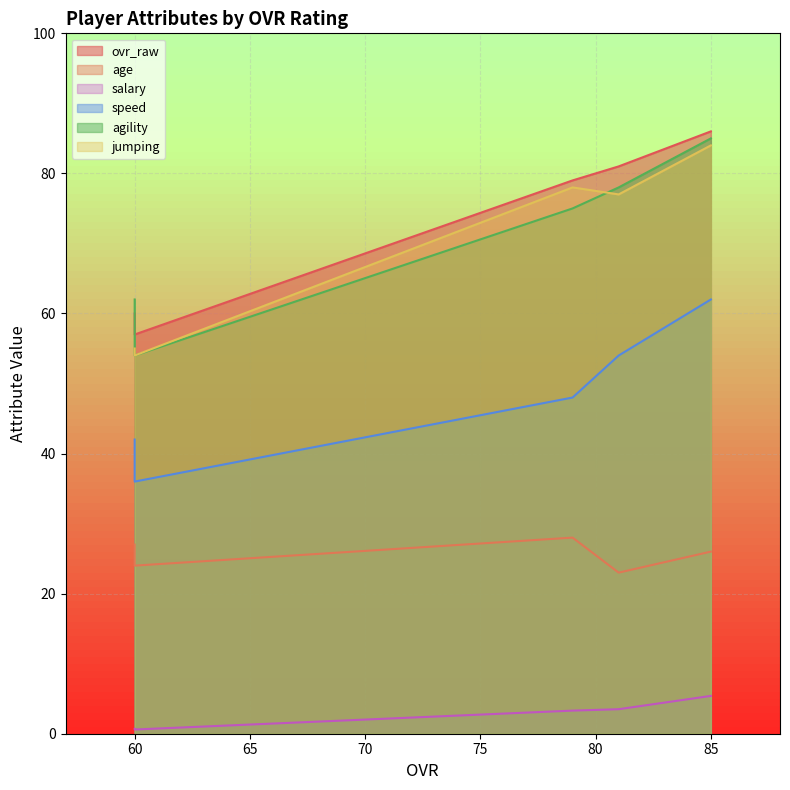

At how many categories does at least one series exceed 76?

3